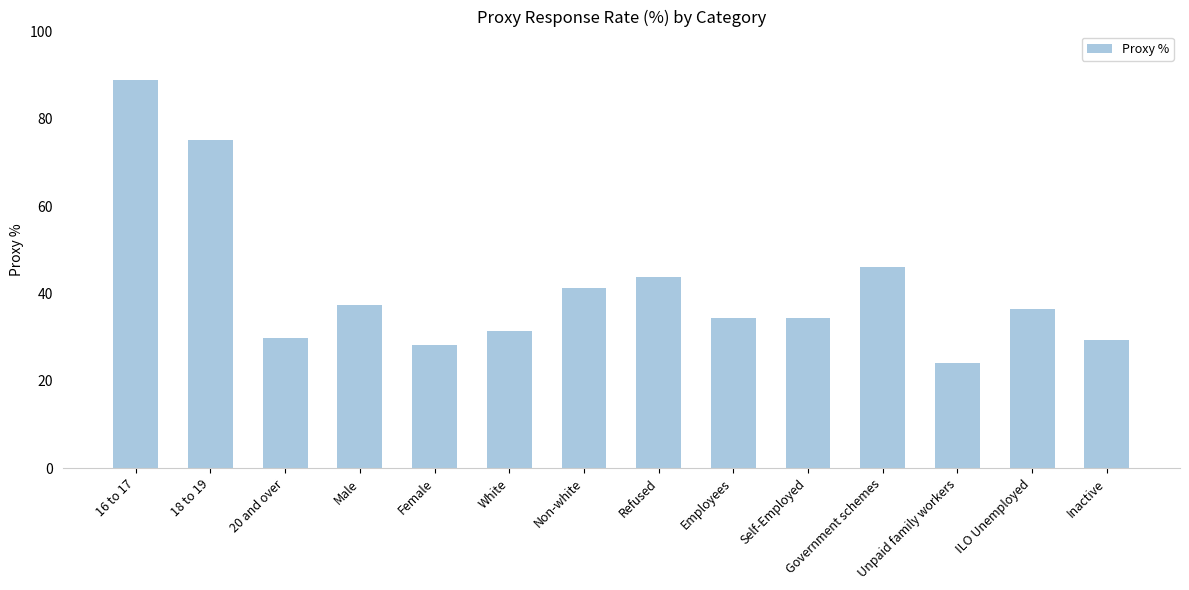

At which label is the value closest to 56?

Government schemes